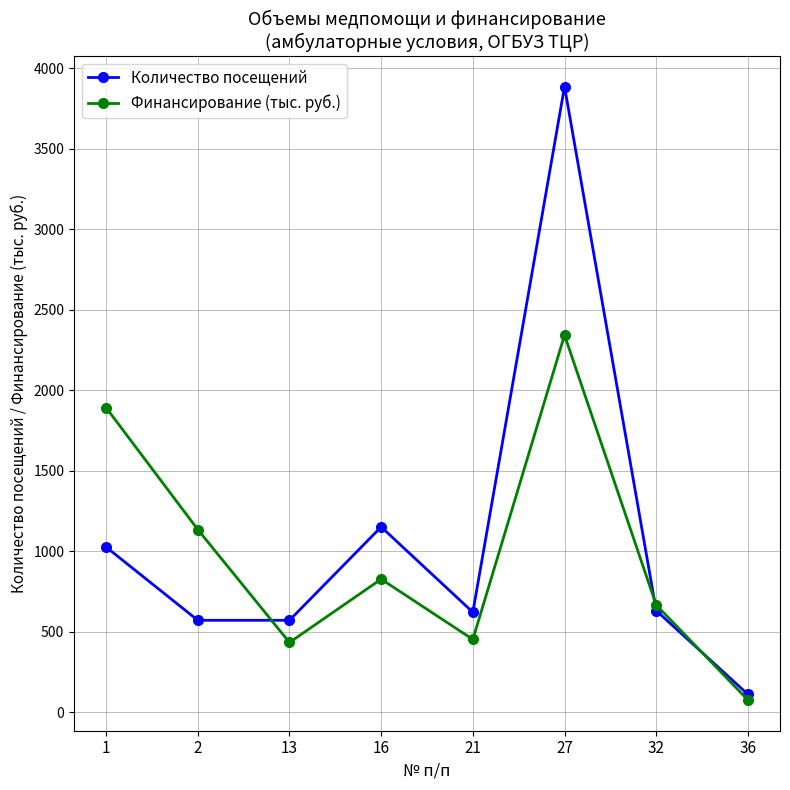

How many intersections are there between Финансирование (тыс. руб.) and Количество посещений?

3